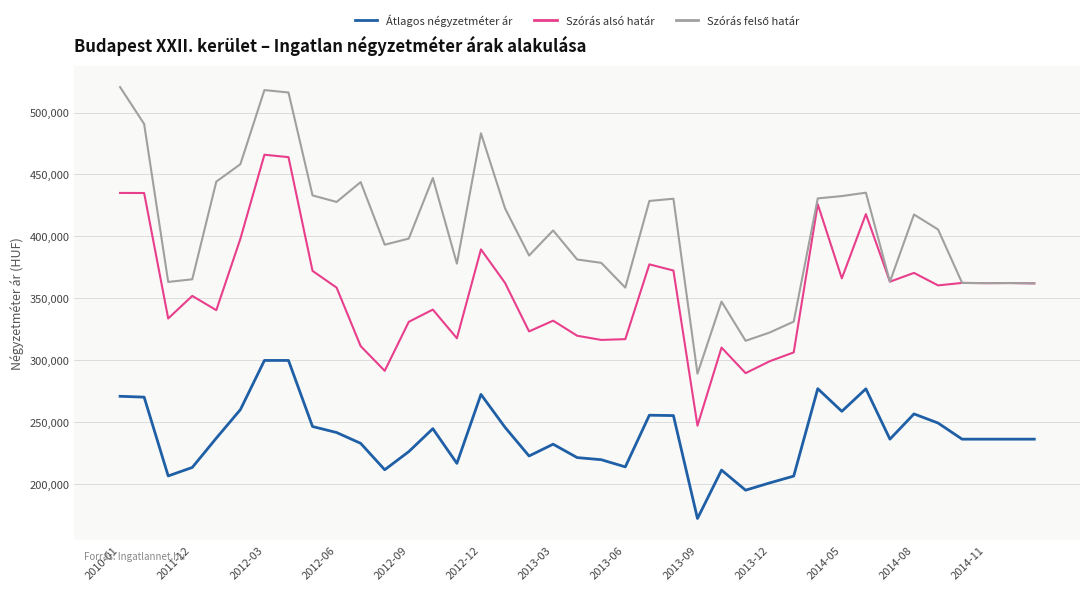

True or false: Átlagos négyzetméter ár and Szórás alsó határ cross at least once.

False